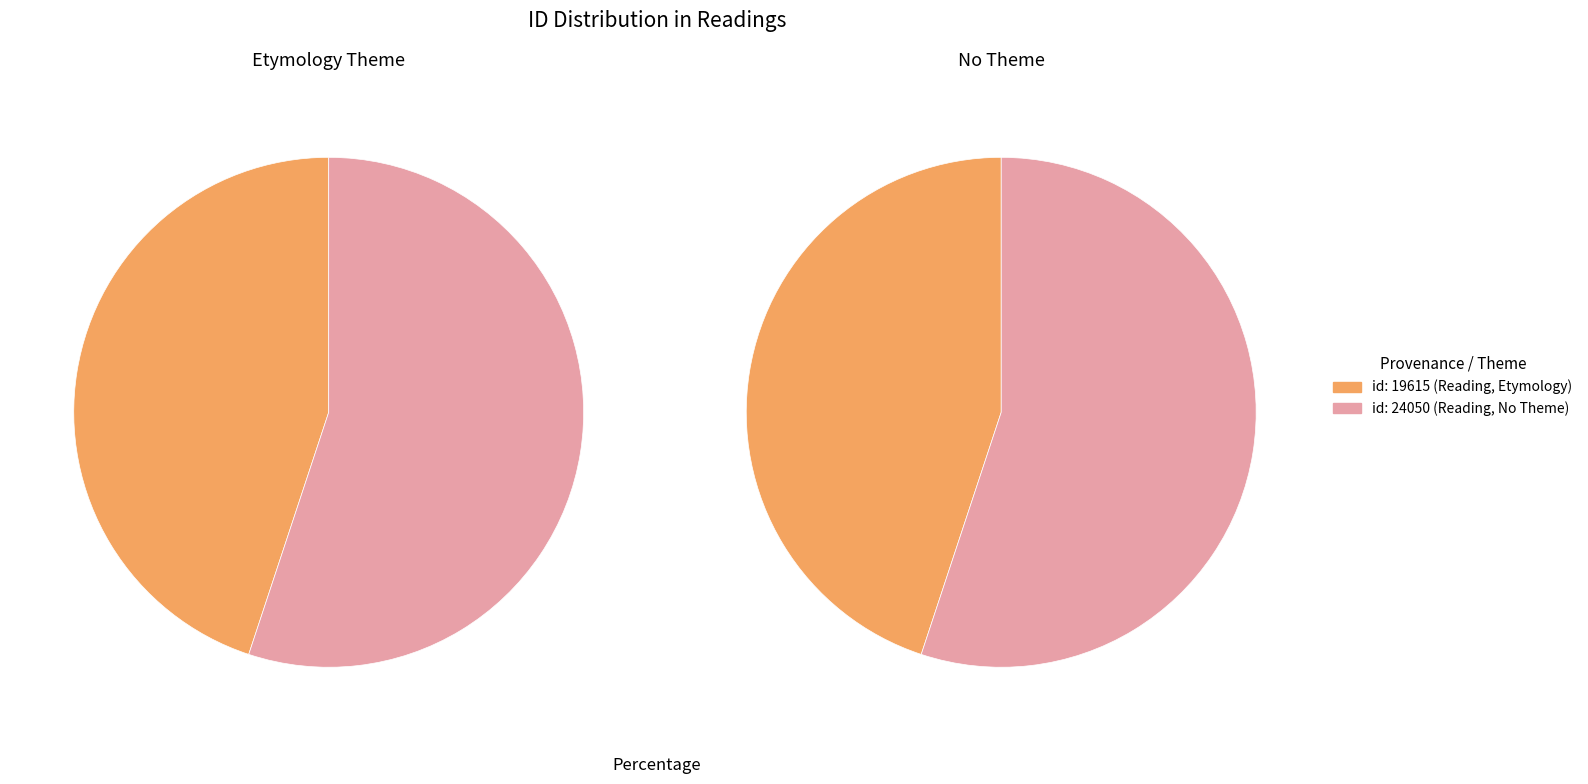

Is there any slice that represents more than half of the pie?

Yes